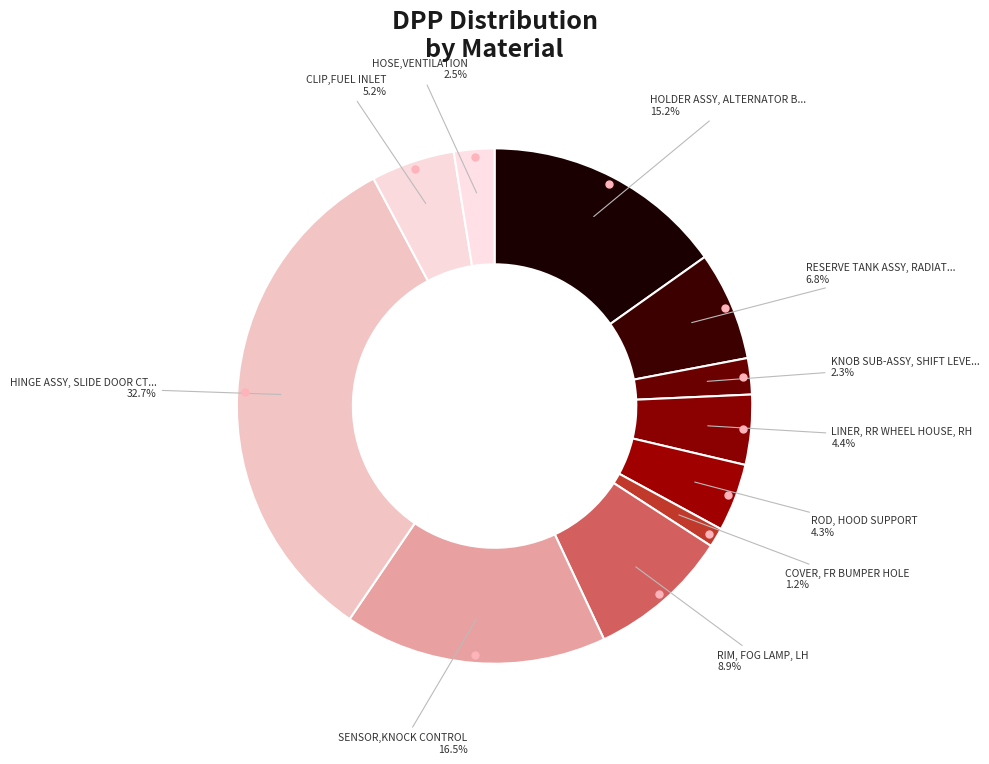

Rank the categories by value from lowest to highest.

COVER, FR BUMPER HOLE, KNOB SUB-ASSY, SHIFT LEVER, HOSE,VENTILATION, ROD, HOOD SUPPORT, LINER, RR WHEEL HOUSE, RH, CLIP,FUEL INLET, RESERVE TANK ASSY, RADIATOR, RIM, FOG LAMP, LH, HOLDER ASSY, ALTERNATOR BRUSH, SENSOR,KNOCK CONTROL, HINGE ASSY, SLIDE DOOR CTR, LH